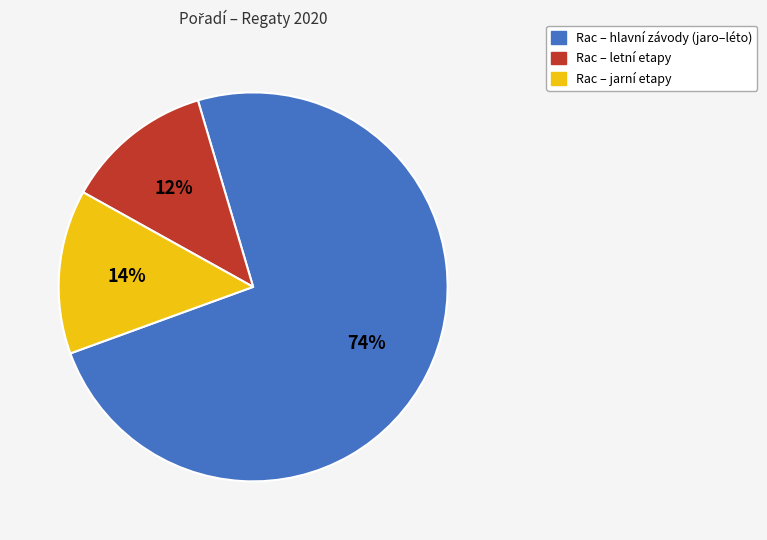

Which slice is the smallest?

Rac – letní etapy